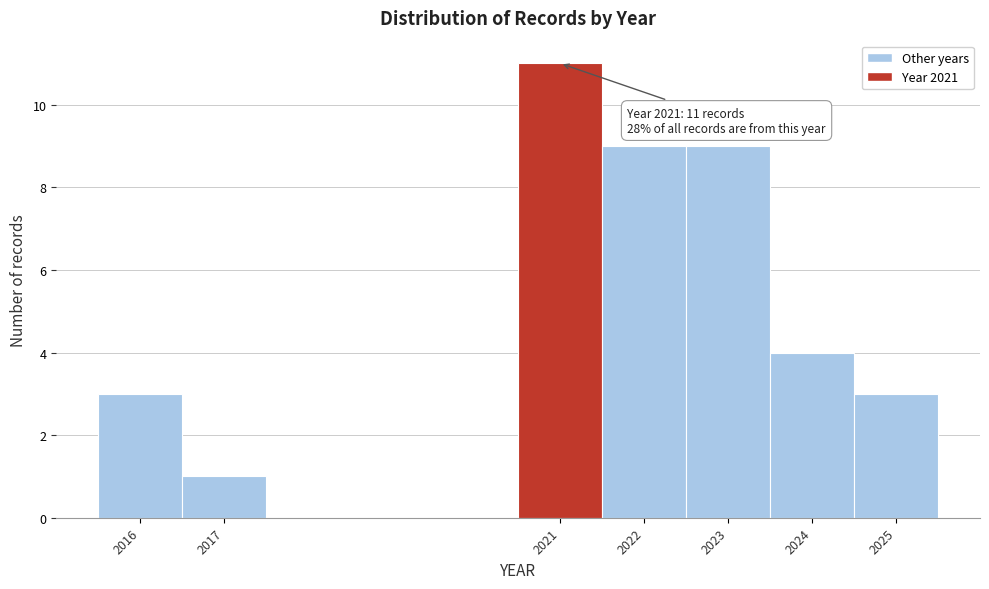

Over which range of the x-axis is the bar tallest?

2020.5 to 2021.5